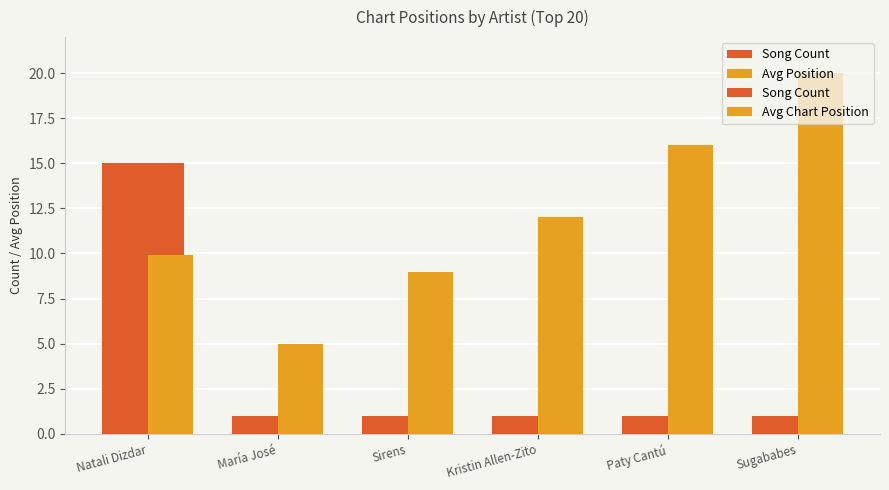

What is the label of the 5th bar from the right?

María José